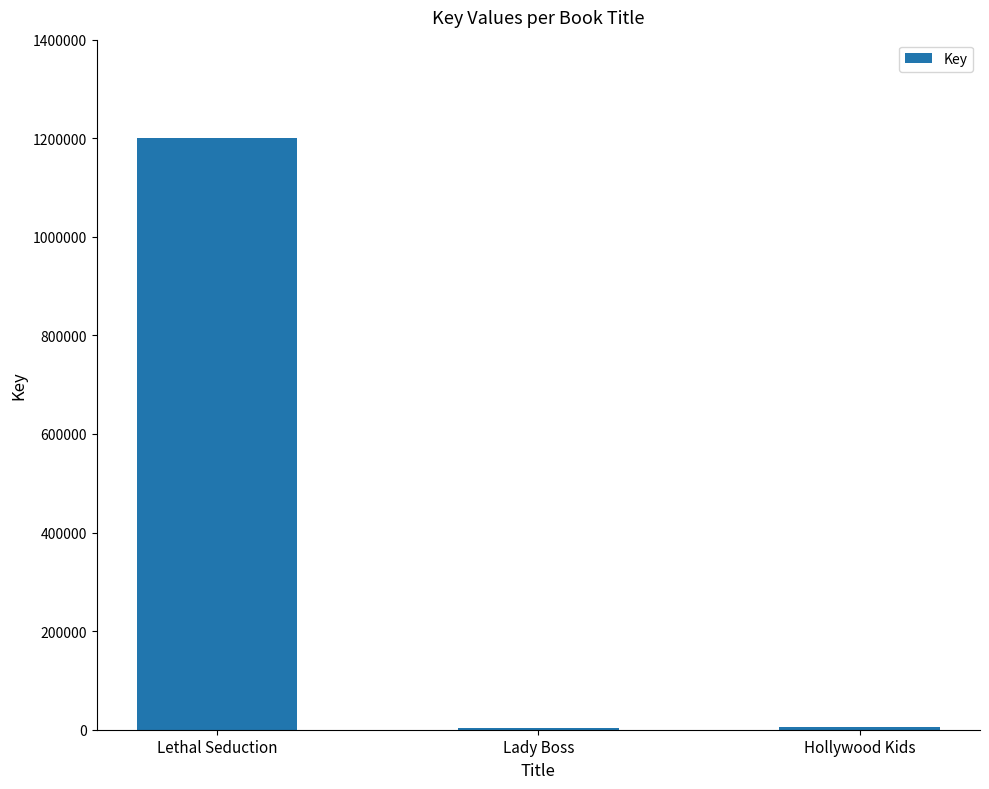

Which has a higher value, Hollywood Kids or Lethal Seduction?

Lethal Seduction